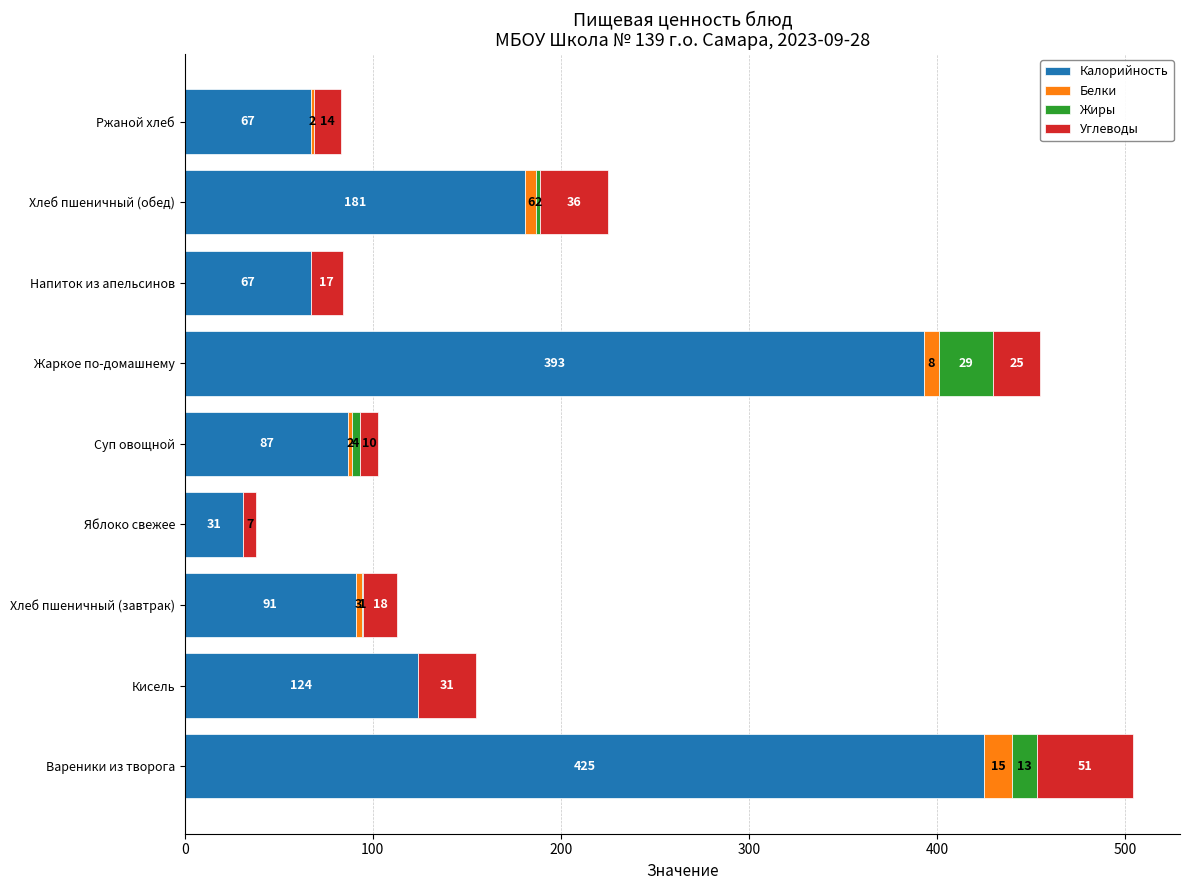

At which label is Калорийность closest to 228?

Хлеб пшеничный (обед)